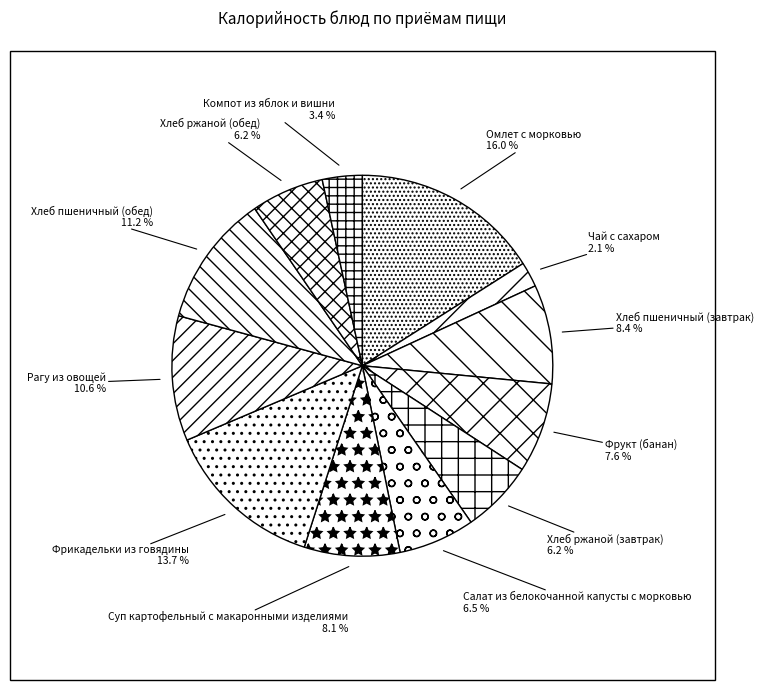

To the nearest percent, what percentage of the pie is Чай с сахаром?

2%